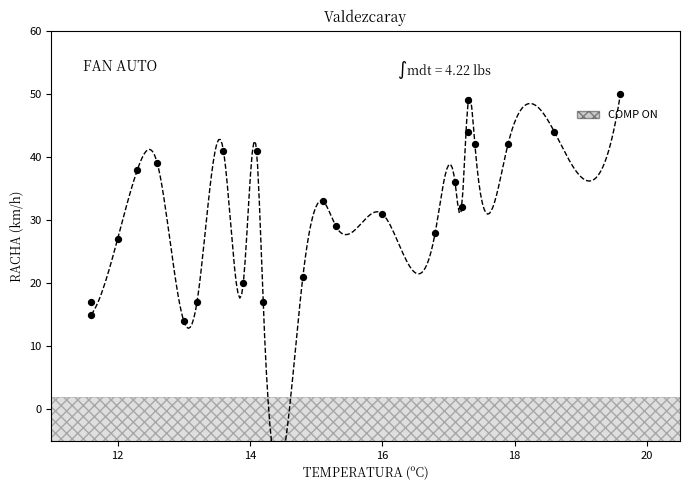

What is the range of Y values (max minus min)?

36